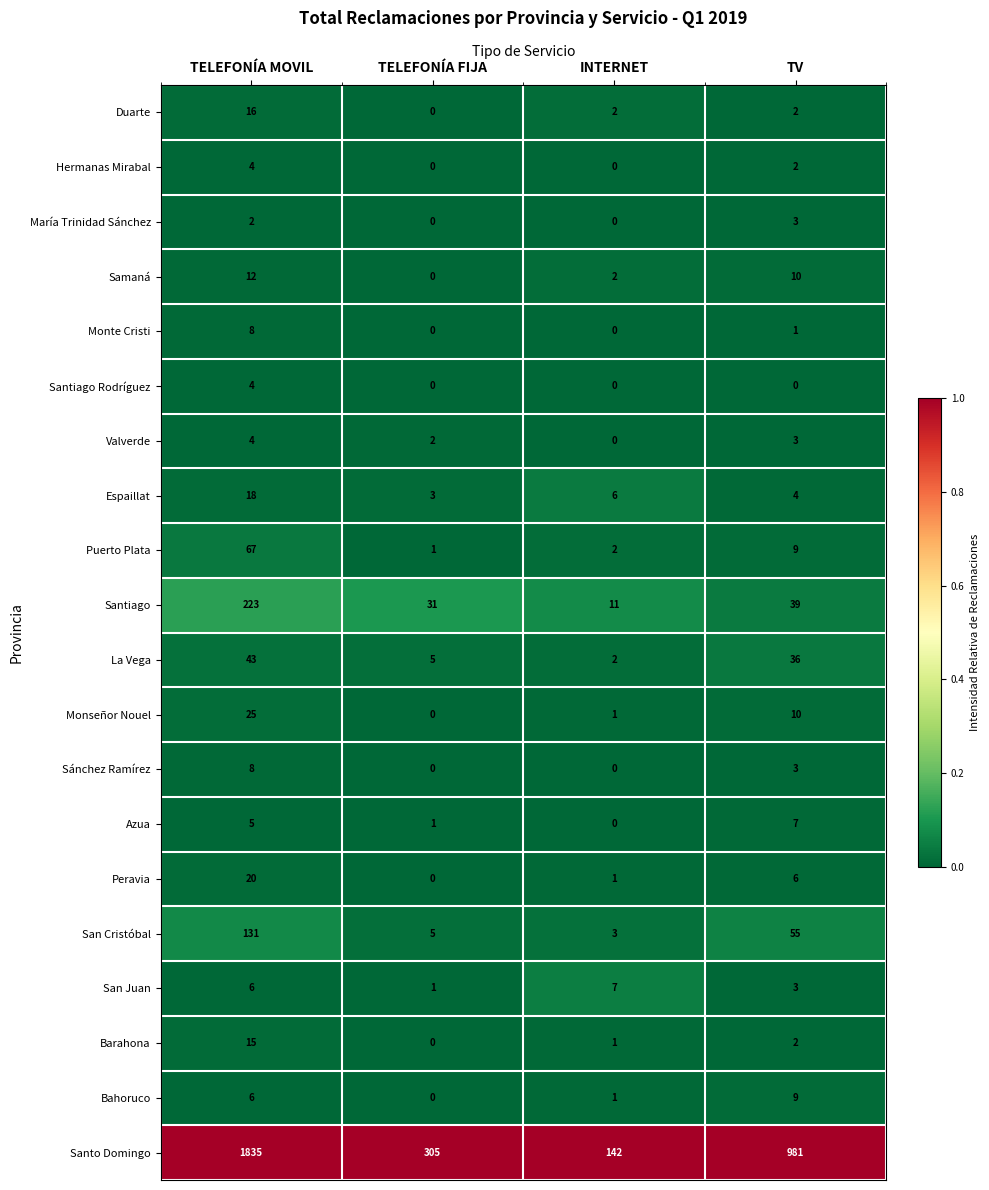

Between INTERNET and TV, which series saw the biggest shift?

Santo Domingo